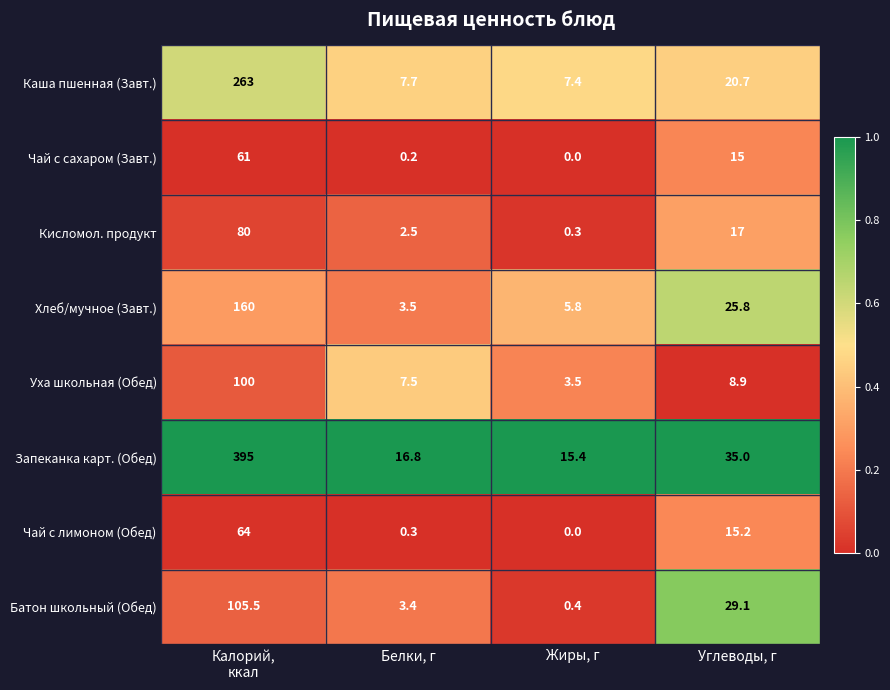

At which category does the chart reach its peak across all series?

Калорий,
ккал